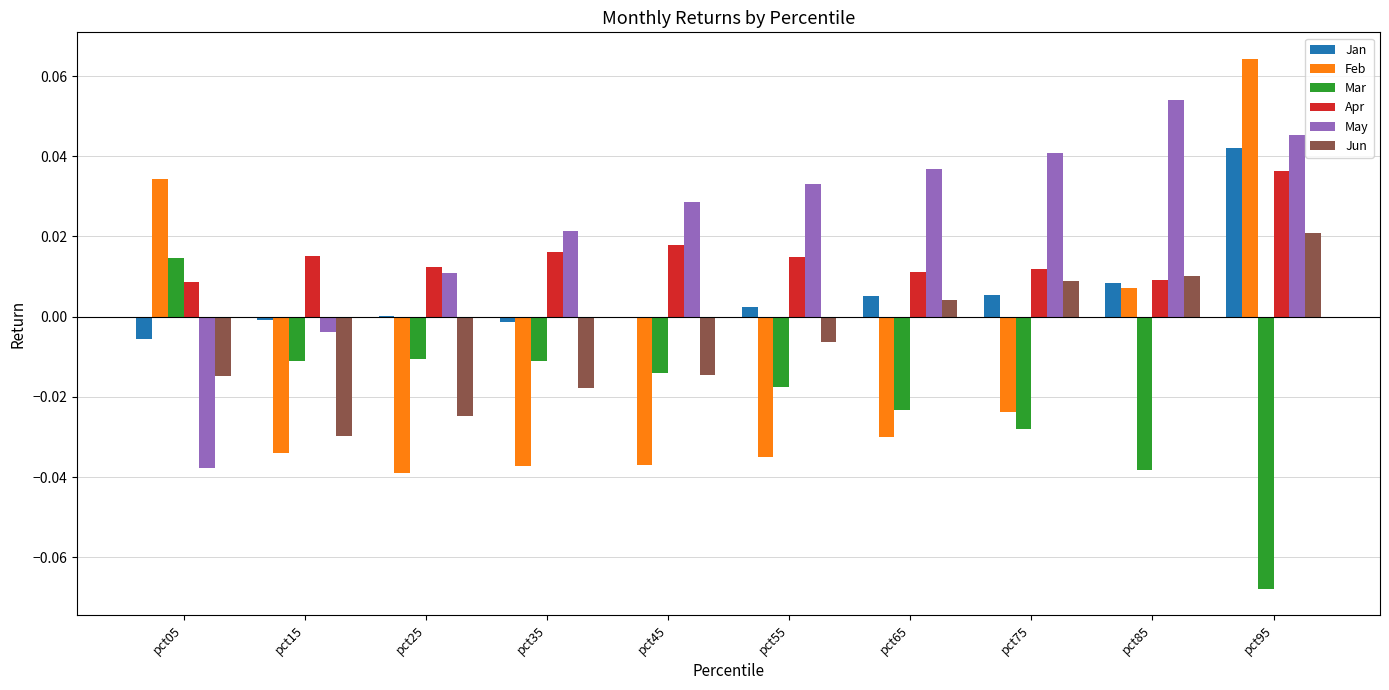

Between pct35 and pct65, which series saw the biggest shift?

Jun